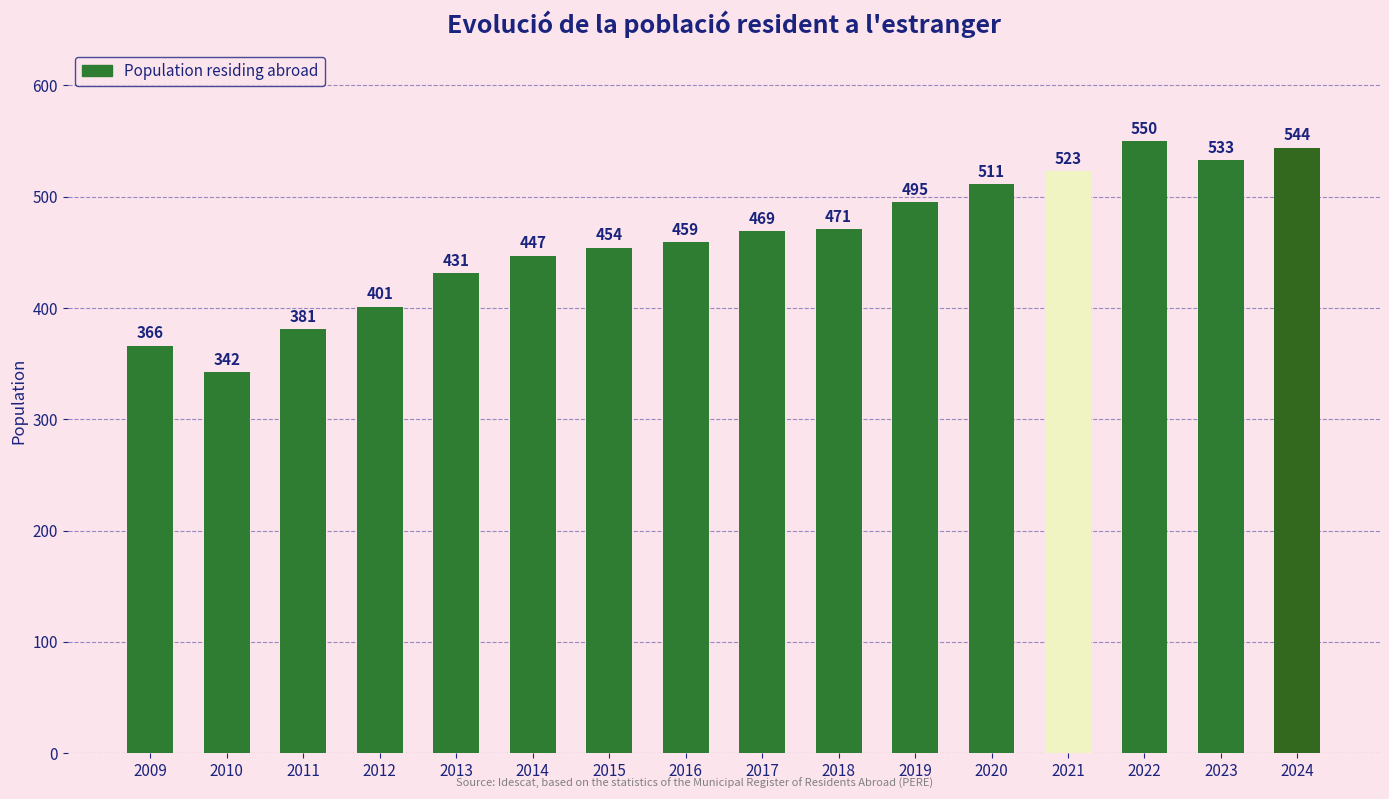

What is the value of the 14th bar from the left?

550